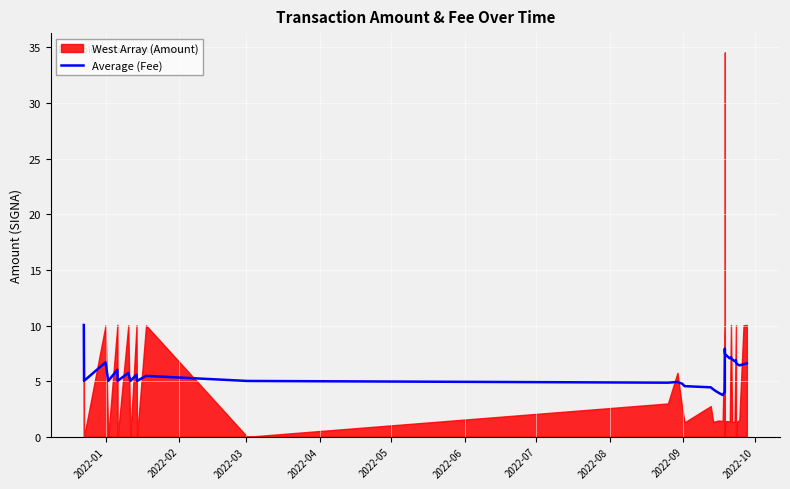

The value at 29 is 3.9. True or false?

False